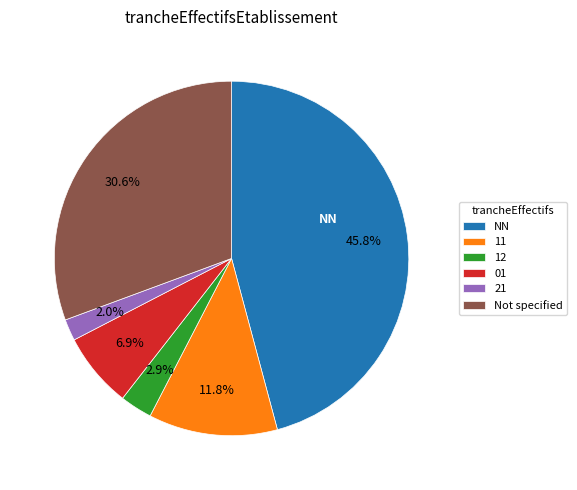

Is there a majority slice in this chart?

No